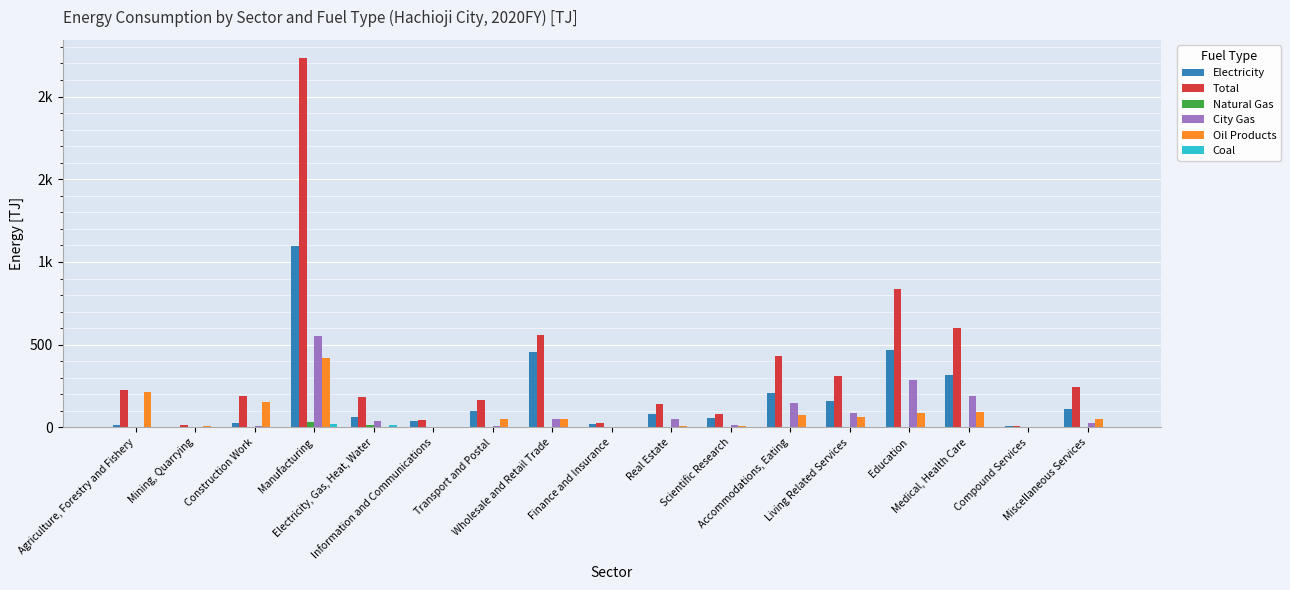

Does the chart contain stacked bars?

No